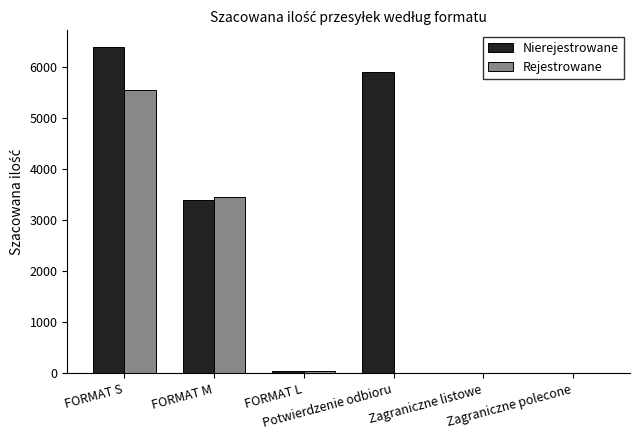

What is the maximum value shown in the chart?

6400